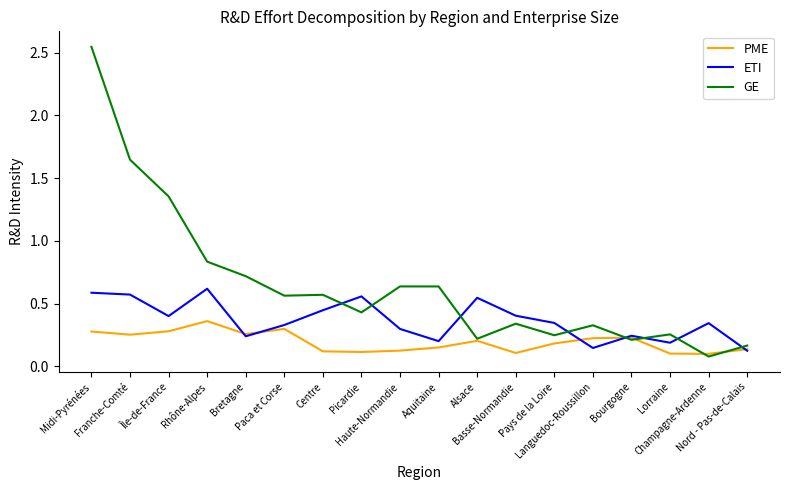

How many intersections are there between ETI and GE?

8